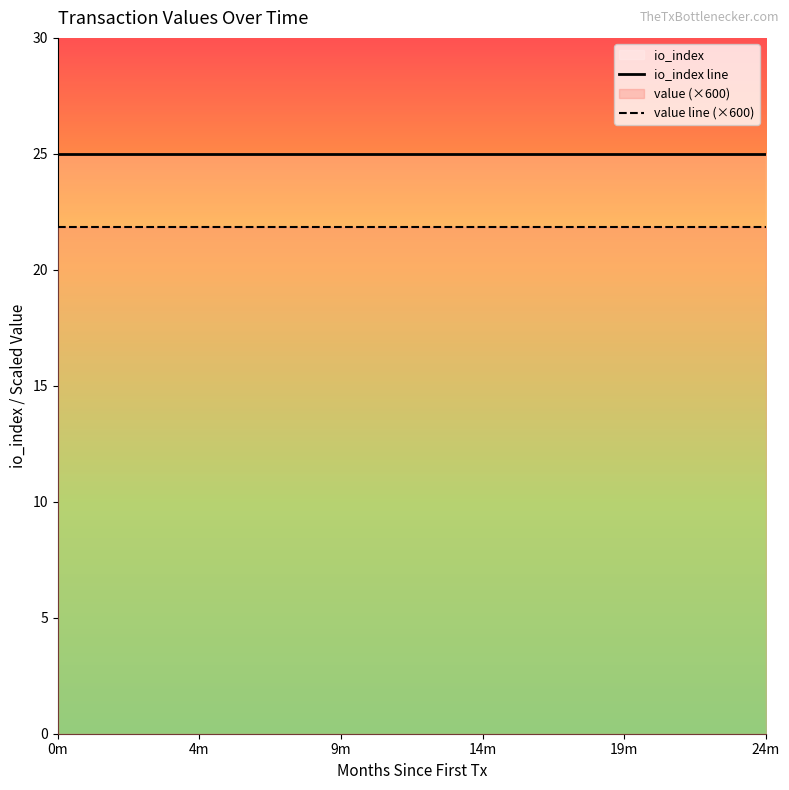

Rank the series by their maximum value, from highest to lowest.

io_index line, value line (×600)